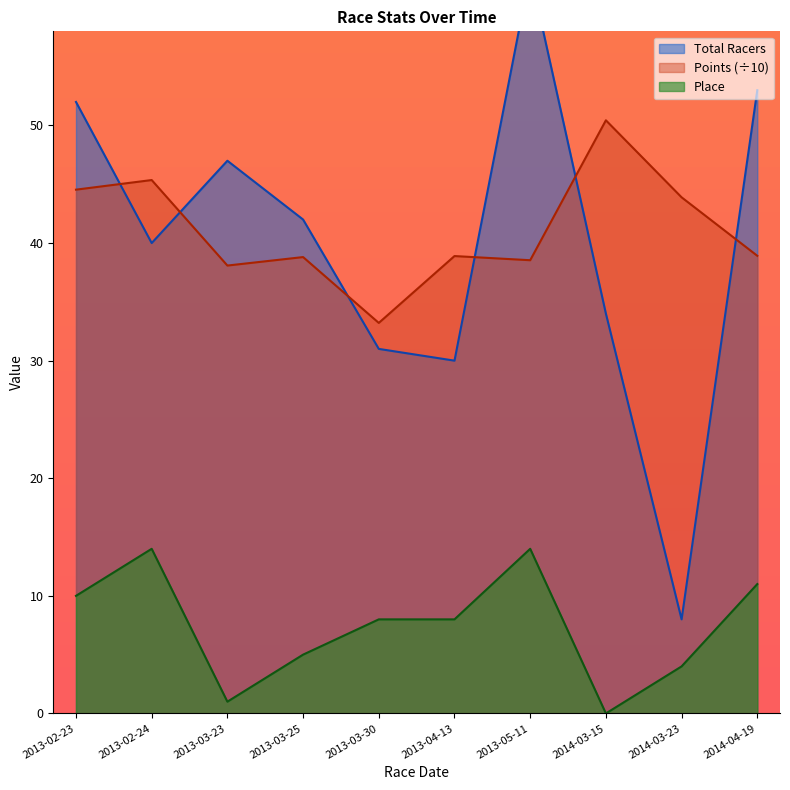

What is the label of the 9th point from the right?

2013-02-24